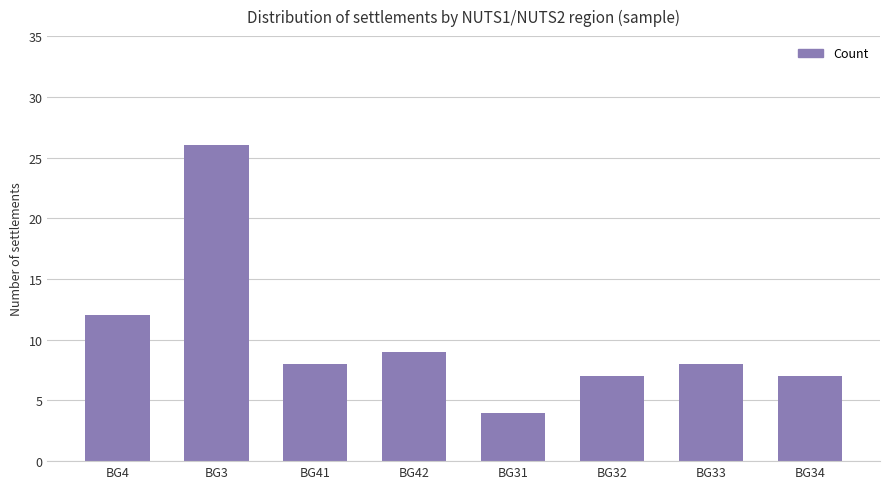

Is it true that the value at BG42 is 5?

False